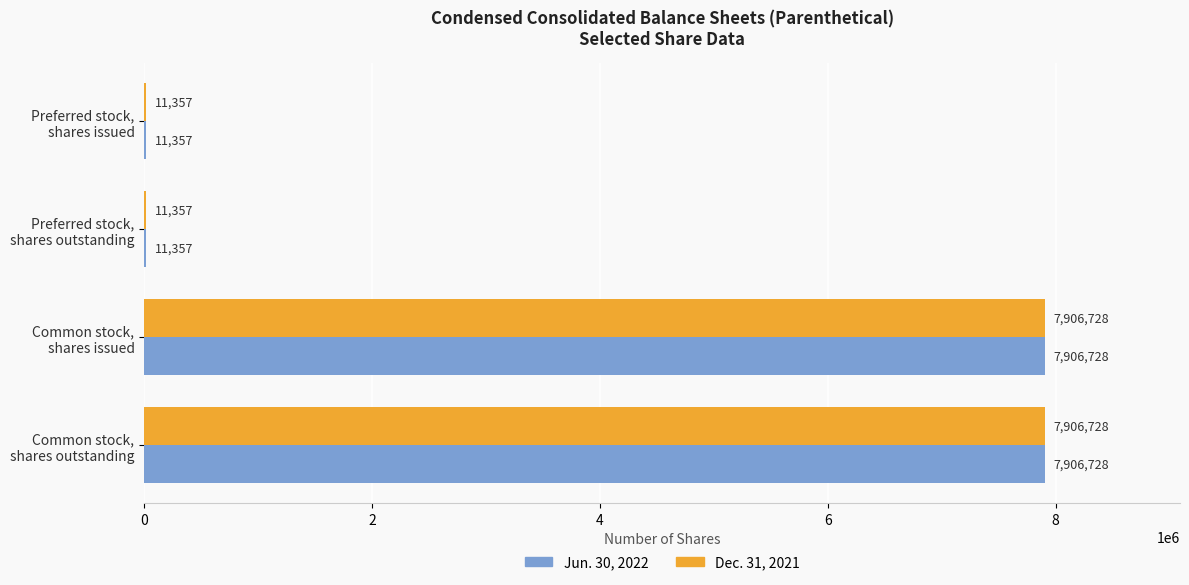

What is the maximum value for Jun. 30, 2022?

7906728